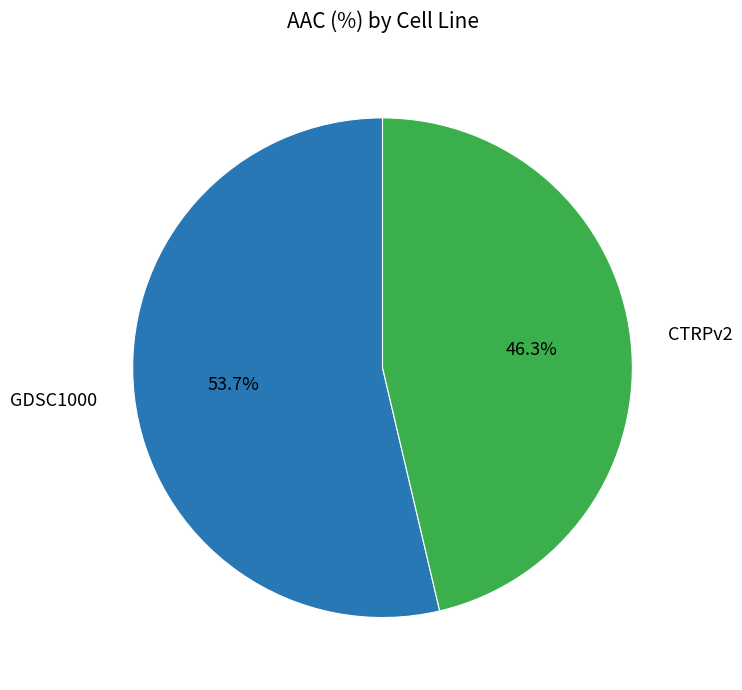

Which slice is the largest?

GDSC1000